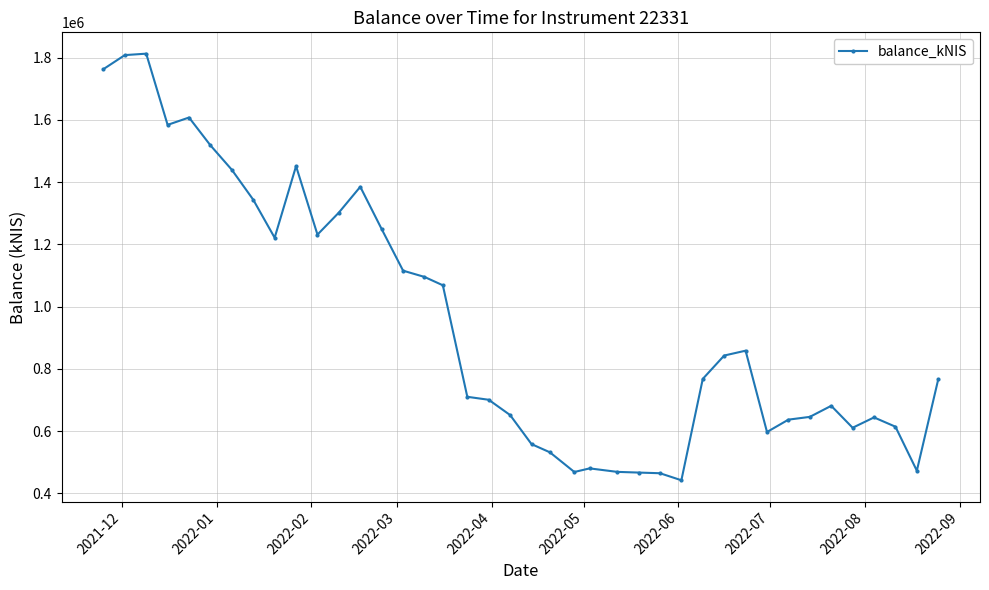

What is the difference between the second highest and minimum values?

1366752.4